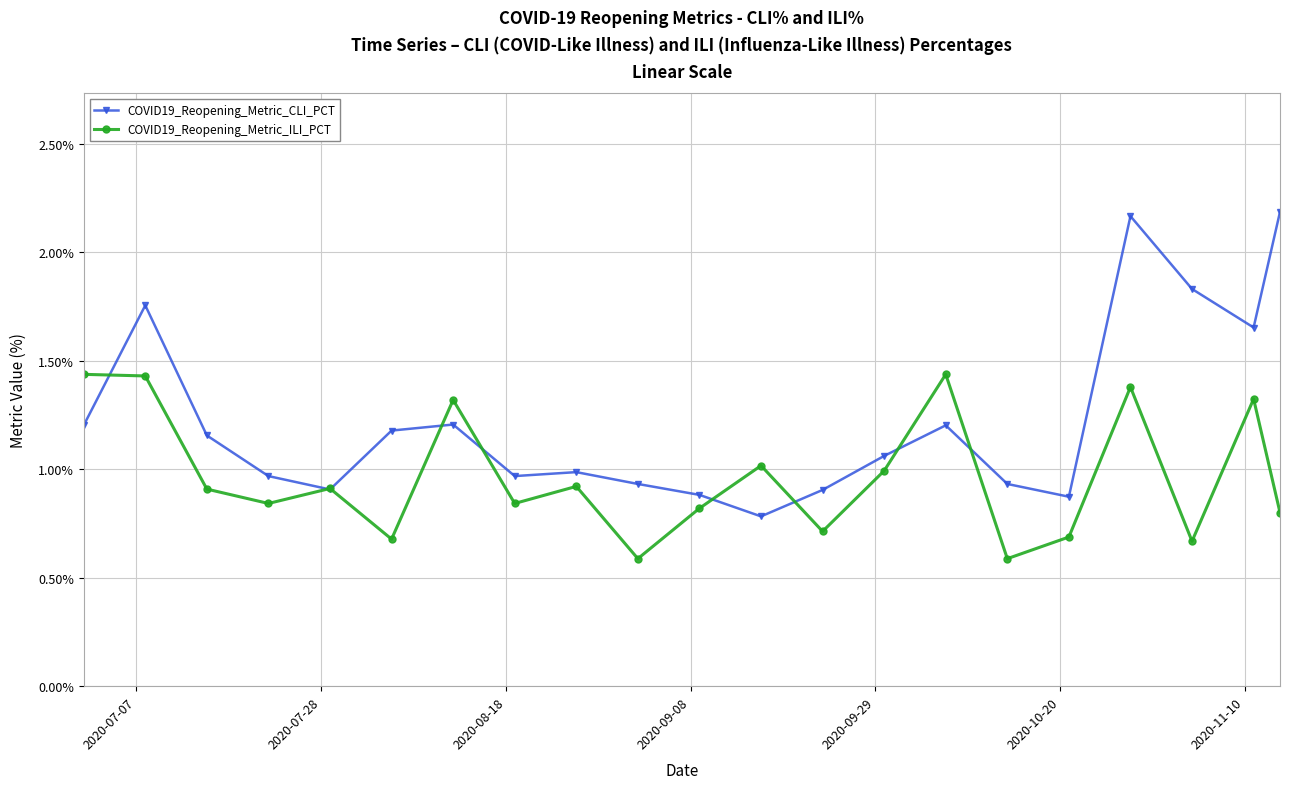

Does the chart have visible grid lines?

Yes